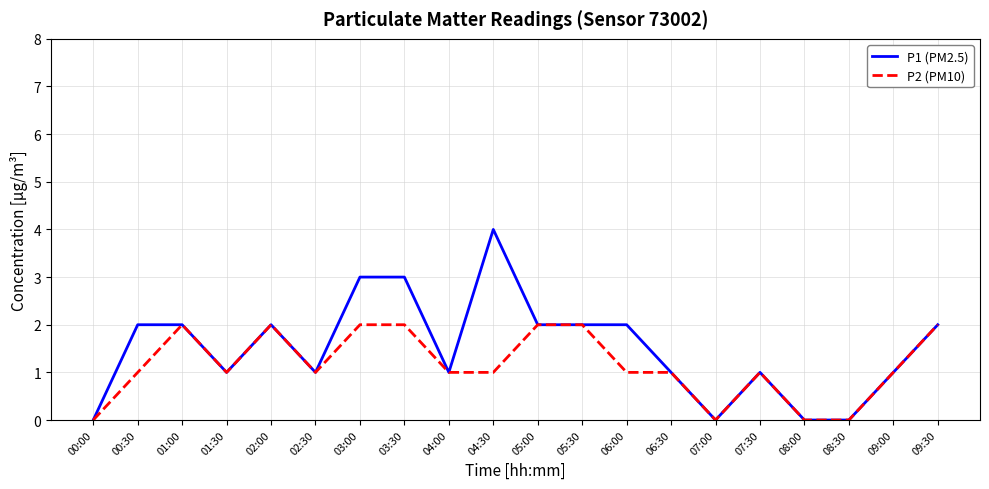

Between 00:30 and 04:30, which series saw the biggest shift?

P1 (PM2.5)